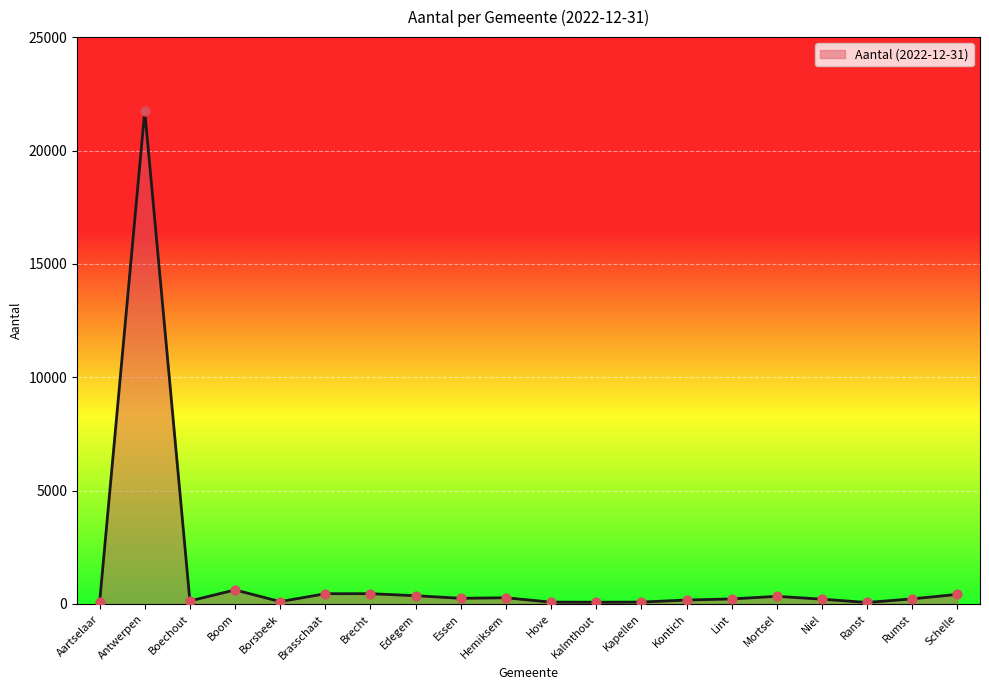

What is the change in value from Boom to Kontich?

-447